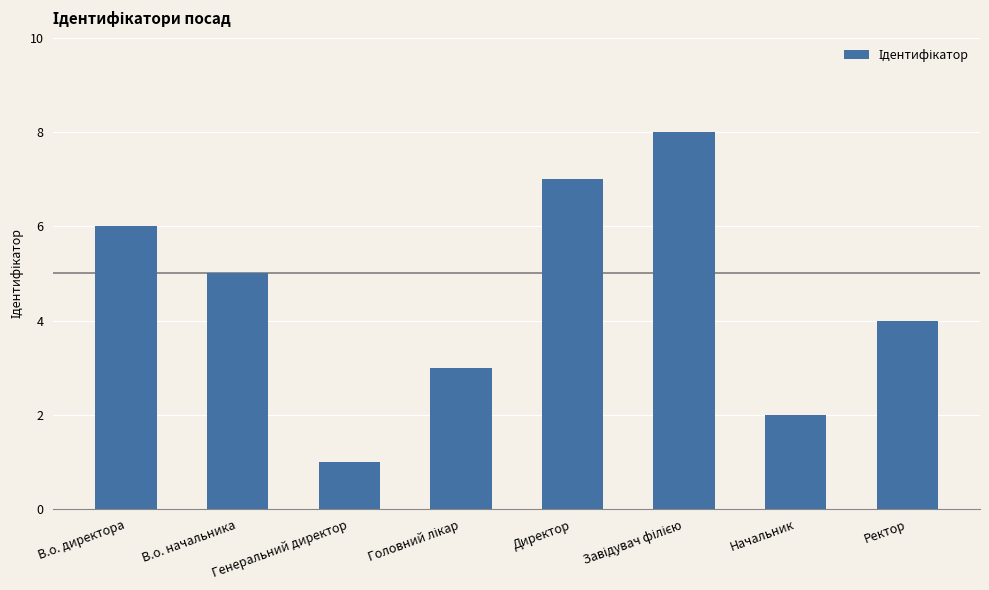

Between В.о. начальника and Начальник, which is larger?

В.о. начальника